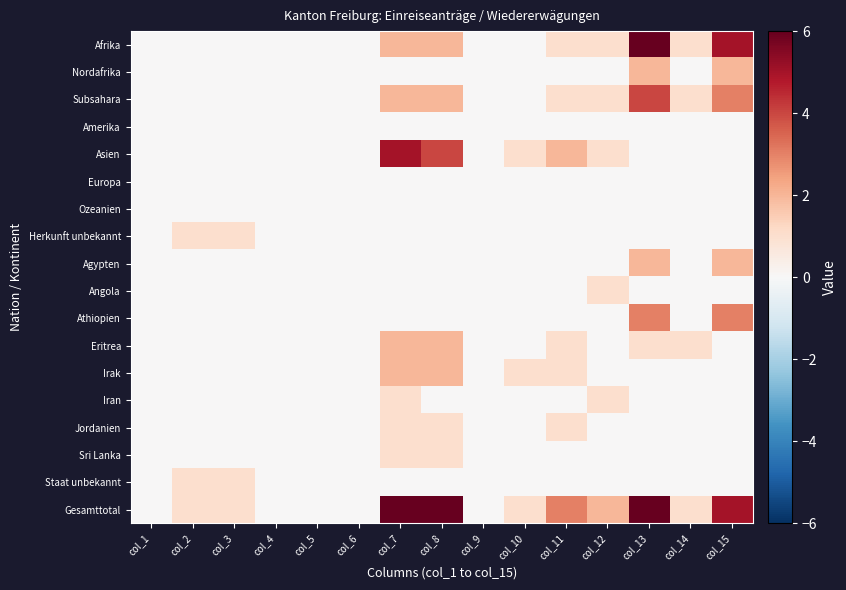

Which series has the largest total across all categories?

Gesamttotal